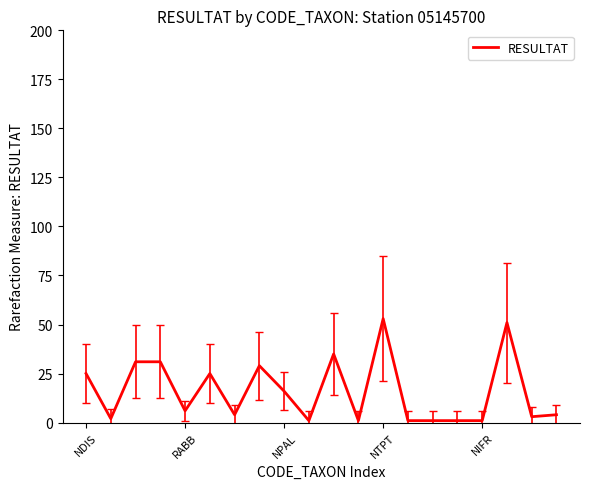

What is the minimum value shown in the chart?

1